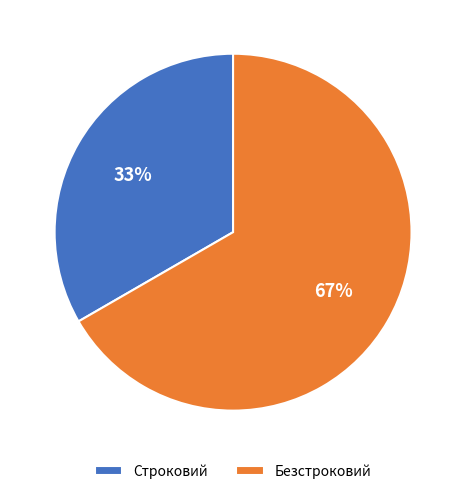

Approximately how many times larger is the value at Безстроковий compared to Строковий?

2.0